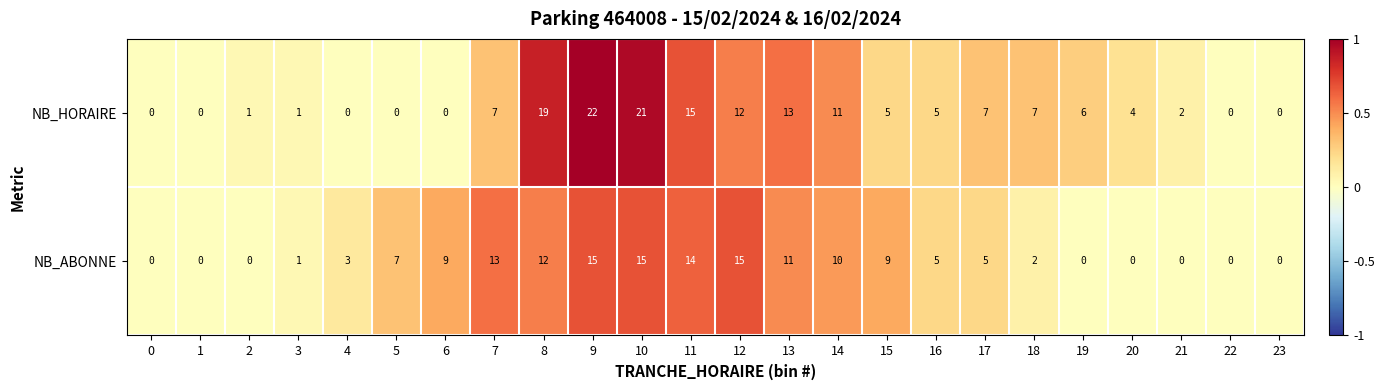

Which series has the largest total across all categories?

NB_HORAIRE